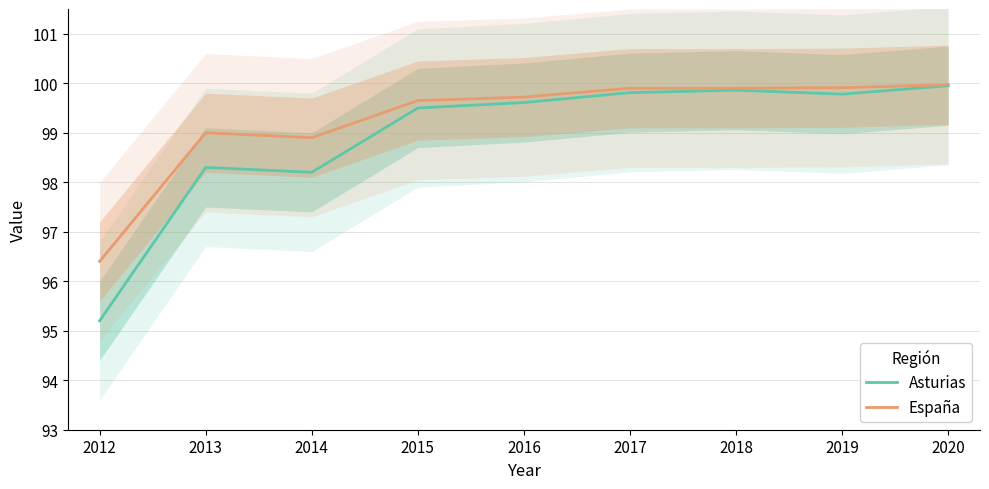

Read the Asturias value at 2012.

95.2